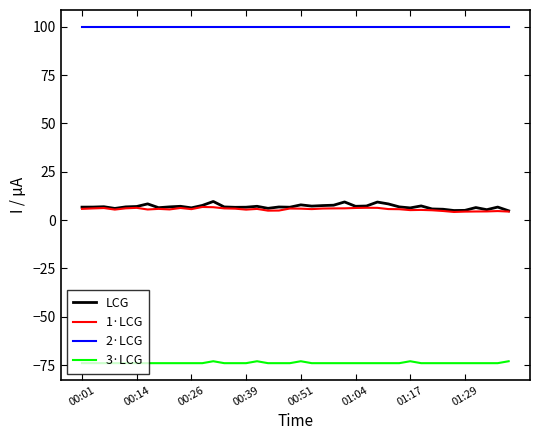

True or false: 3·LCG and LCG cross at least once.

False